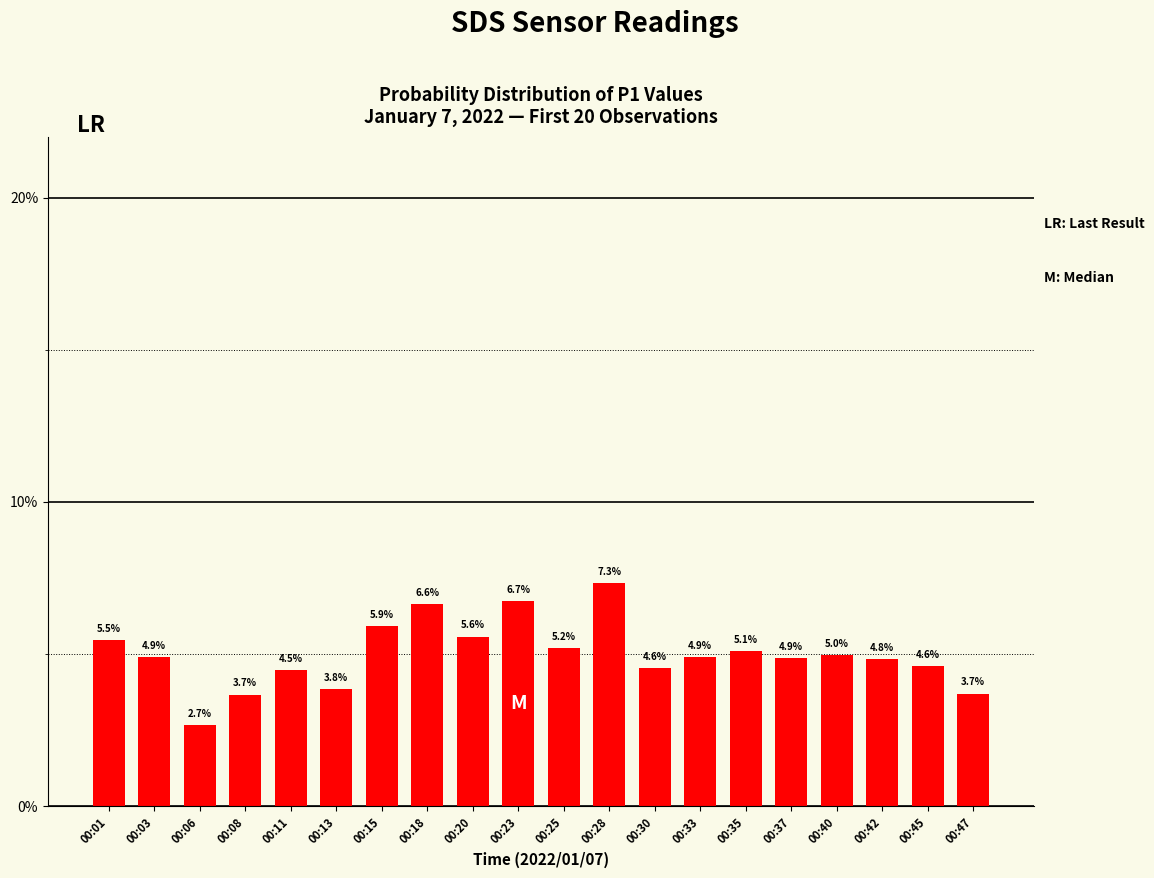

What is the value of the 16th bar from the left?

4.9